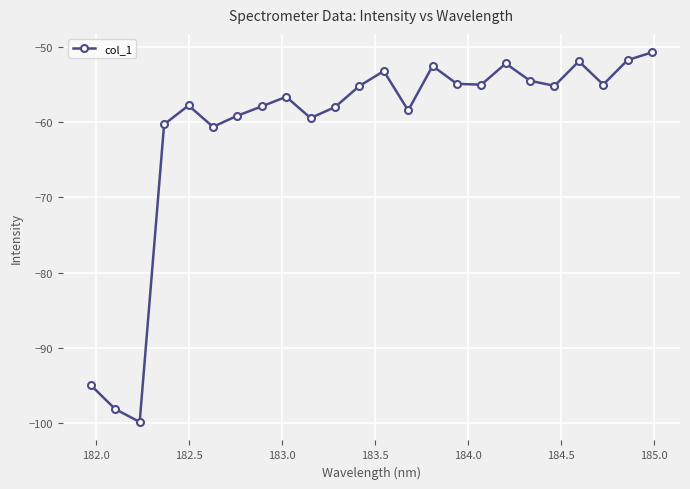

What is the sum of all values?

-1464.3